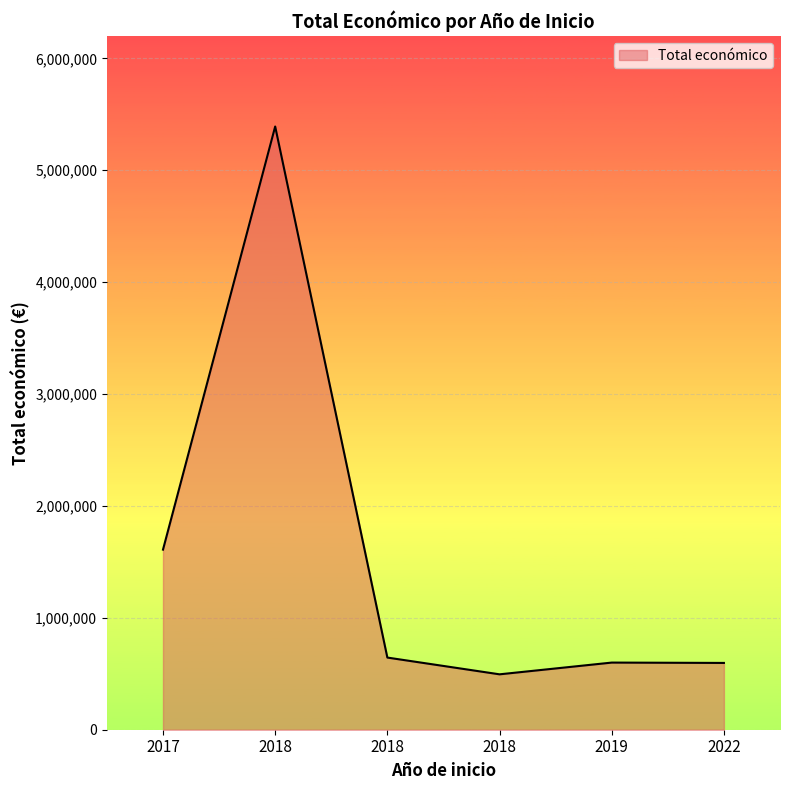

What is the difference between the maximum and minimum values?

4895532